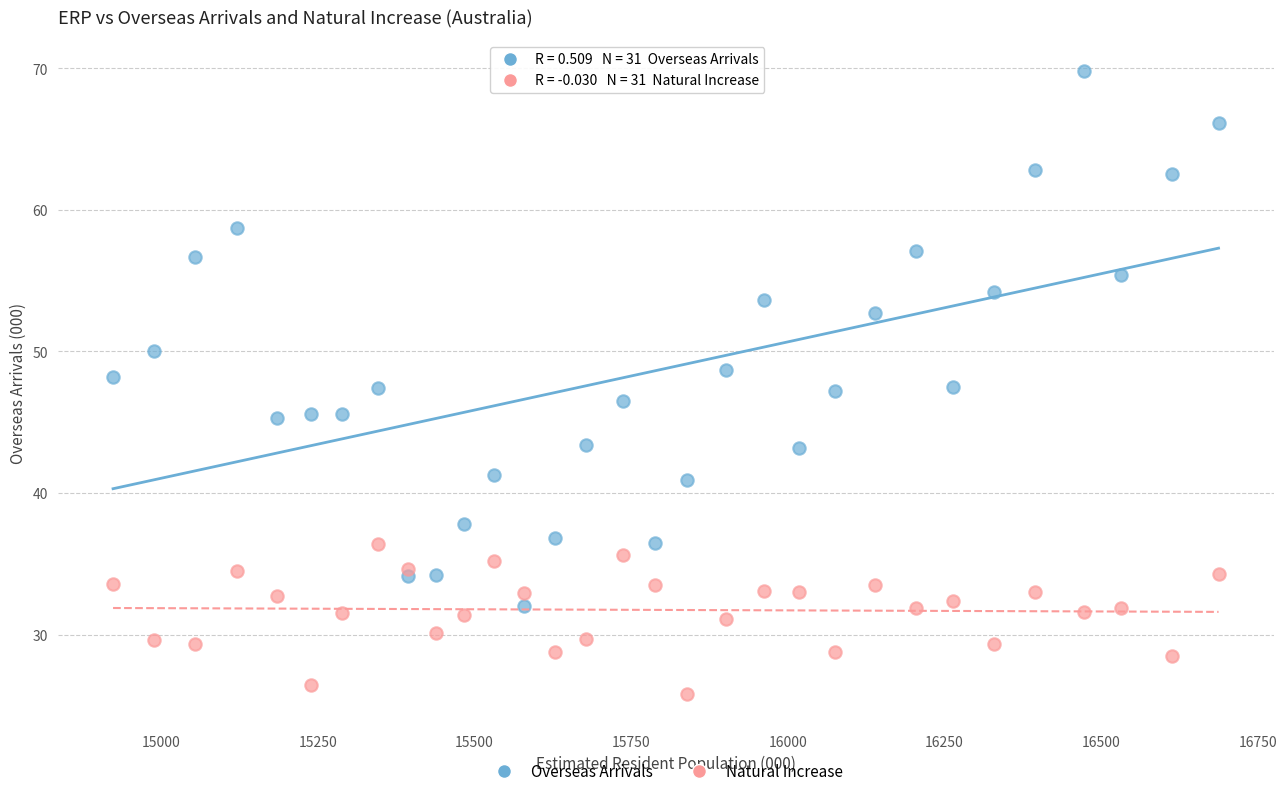

Across all data points, what is the range of X values (max minus min)?

1763.8